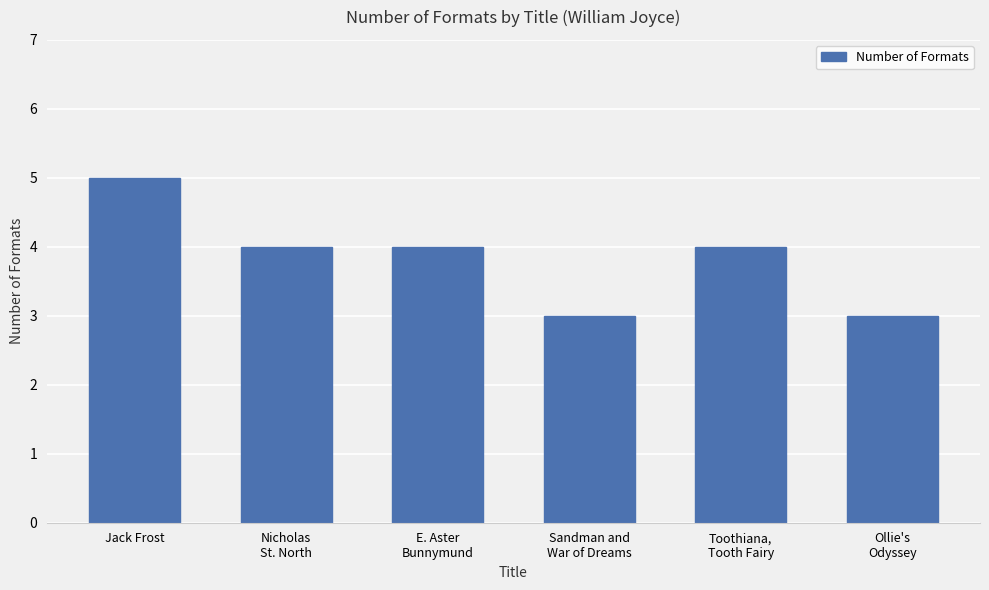

Reading left to right, extract all data points from this chart.

Jack Frost=5	Nicholas
St. North=4	E. Aster
Bunnymund=4	Sandman and
War of Dreams=3	Toothiana,
Tooth Fairy=4	Ollie's
Odyssey=3